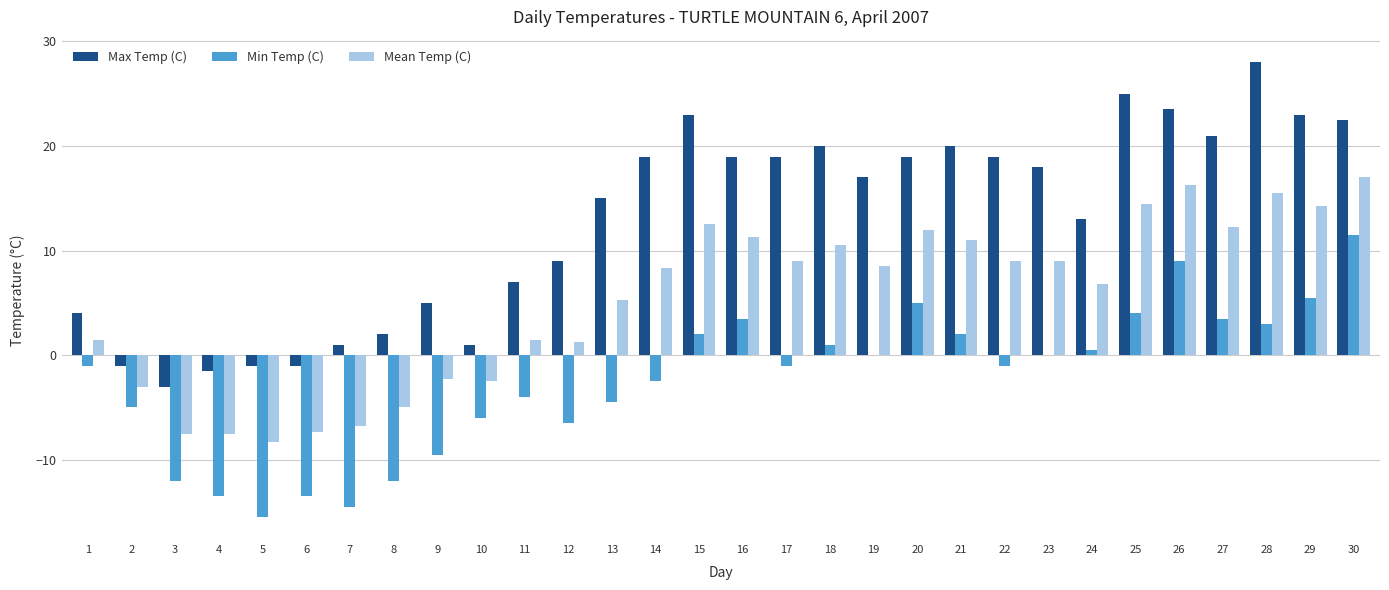

The value of Max Temp (C) at 12 is 5.5. True or false?

False